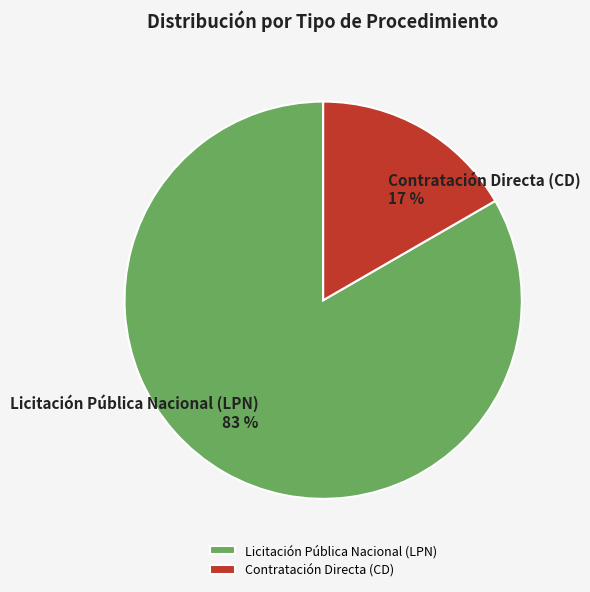

To the nearest percent, what is the average slice percentage?

50%